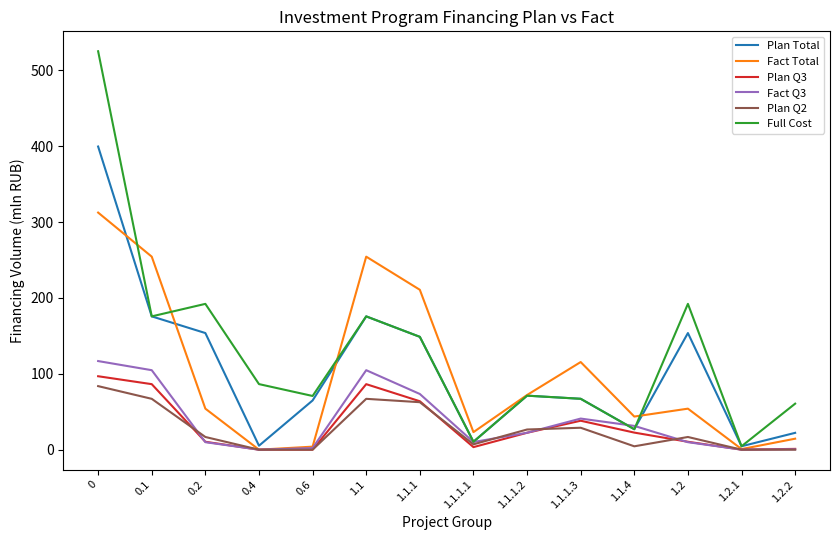

True or false: Full Cost has a value of 10.4 at 1.1.1.1.

True